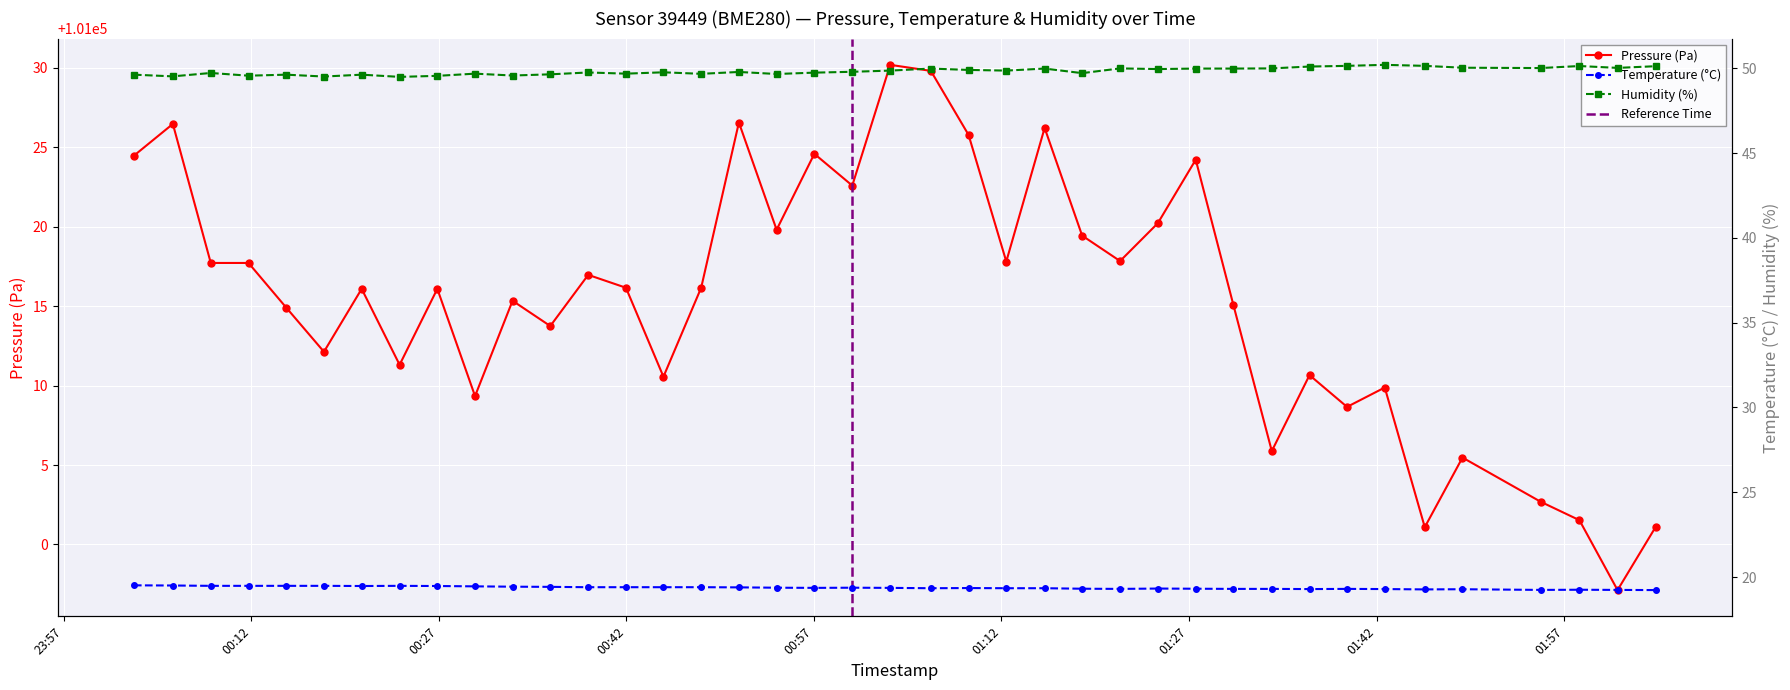

In humidity, how many points are lower than both neighbors (excluding endpoints)?

13